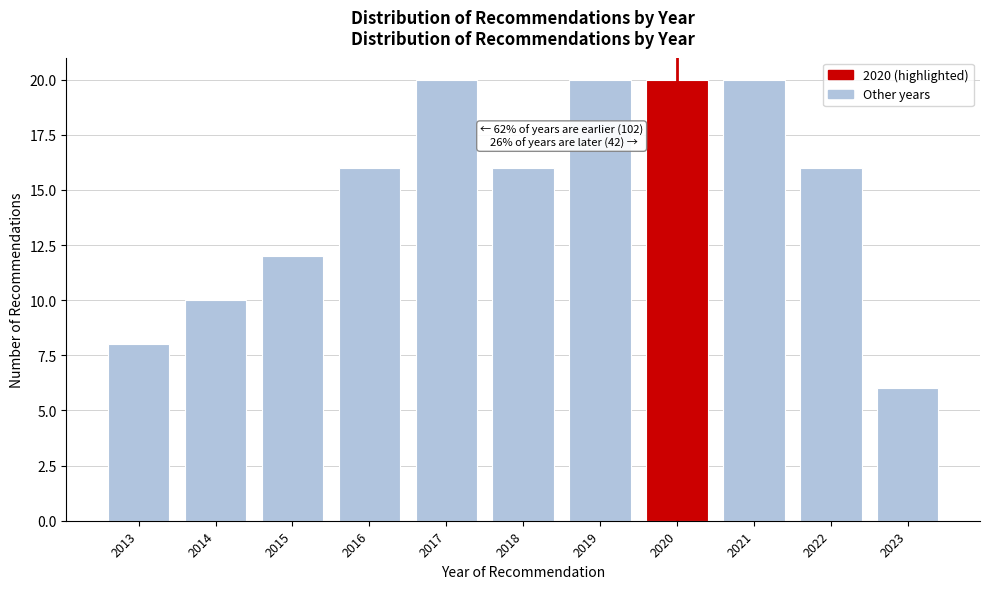

Reading right to left, what are all the values shown in this chart?

6	16	20	20	20	16	20	16	12	10	8